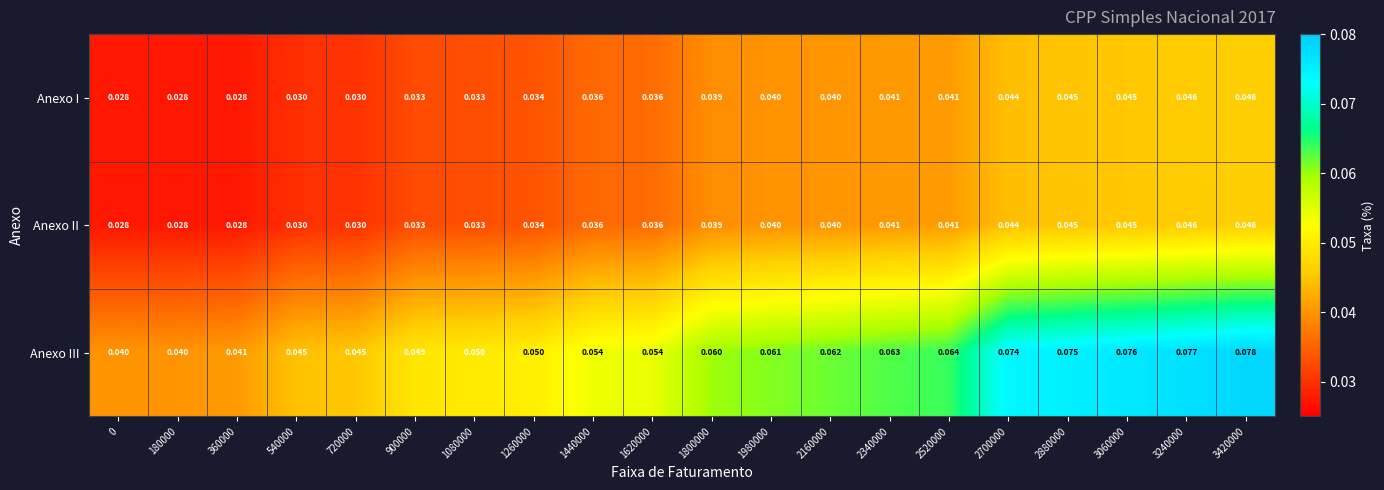

How many series are shown in this chart?

3